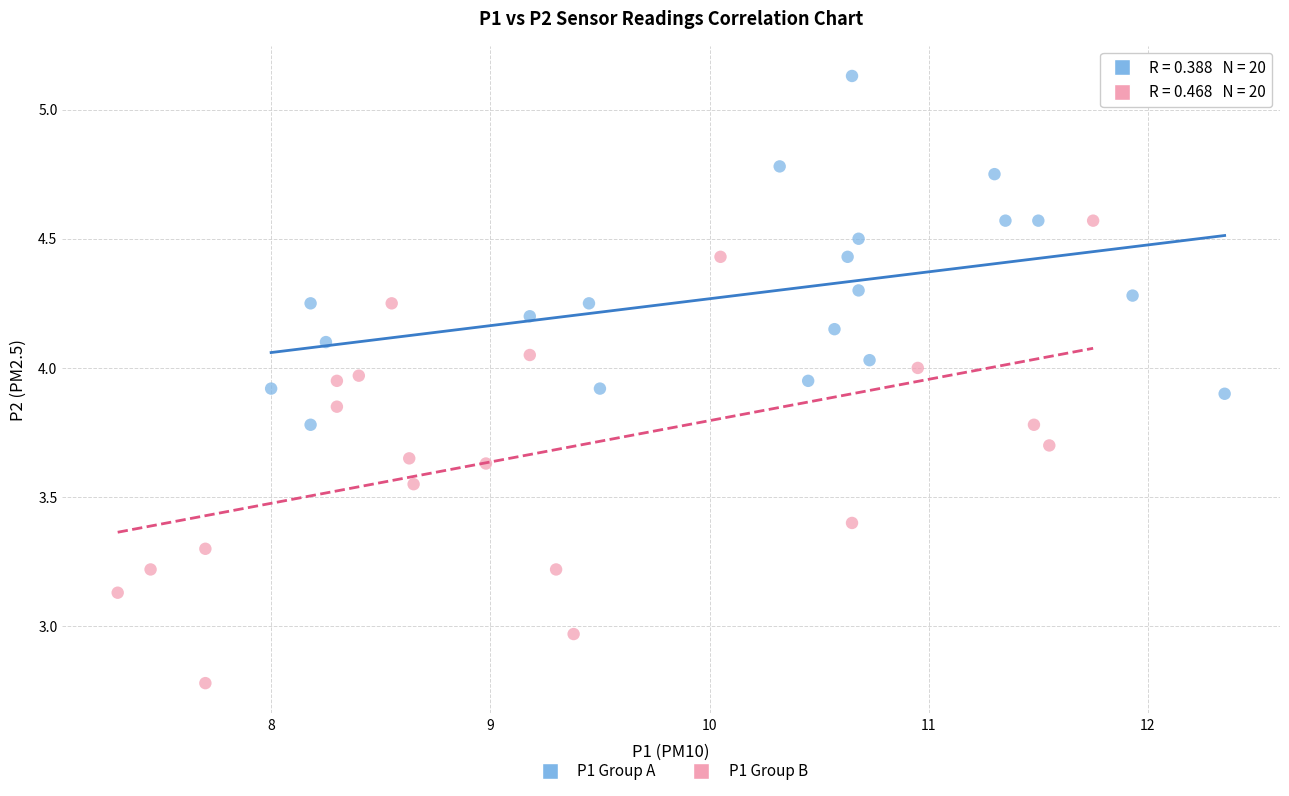

Which series reaches the minimum Y coordinate?

P1 Group B